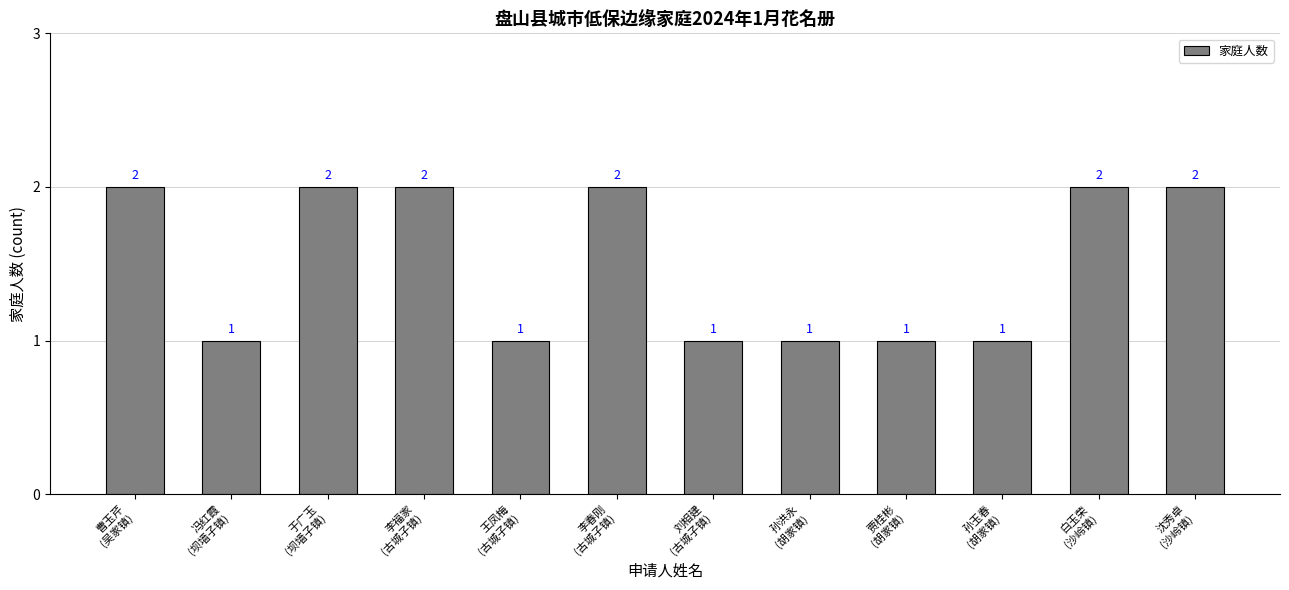

What is the value of the 9th bar from the left?

1